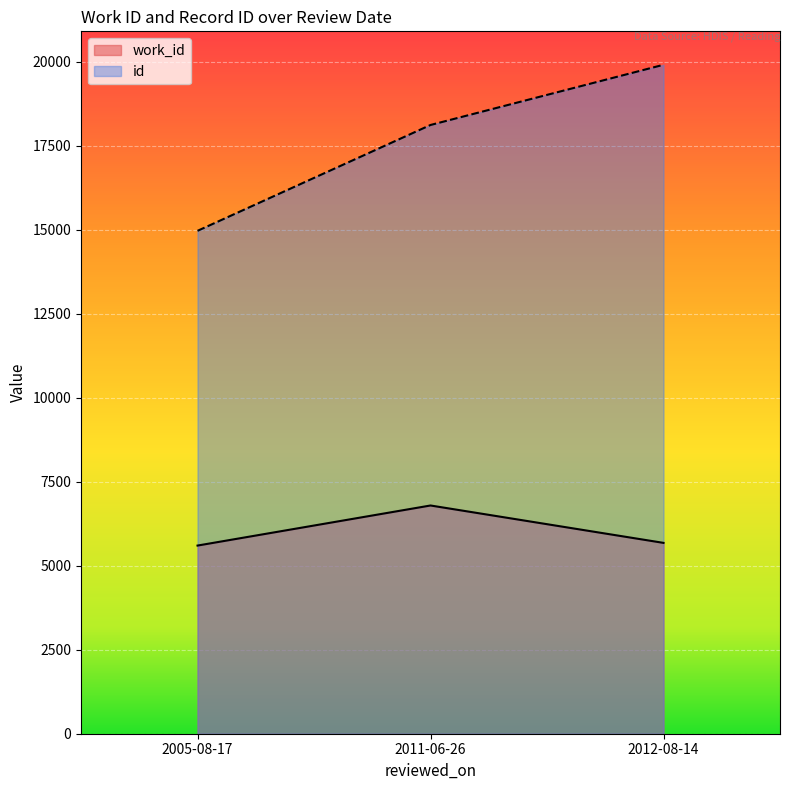

How many series are shown in this chart?

2